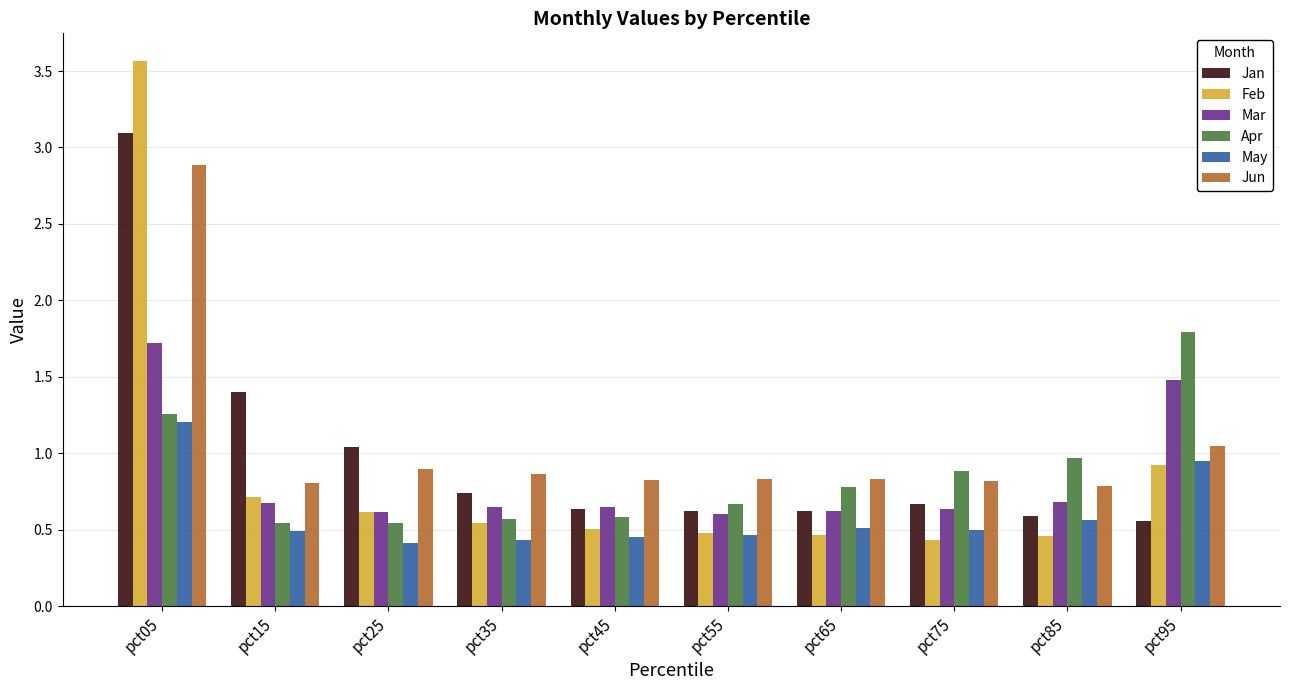

Is the value of Mar at pct05 greater than the value of Feb at pct45?

Yes